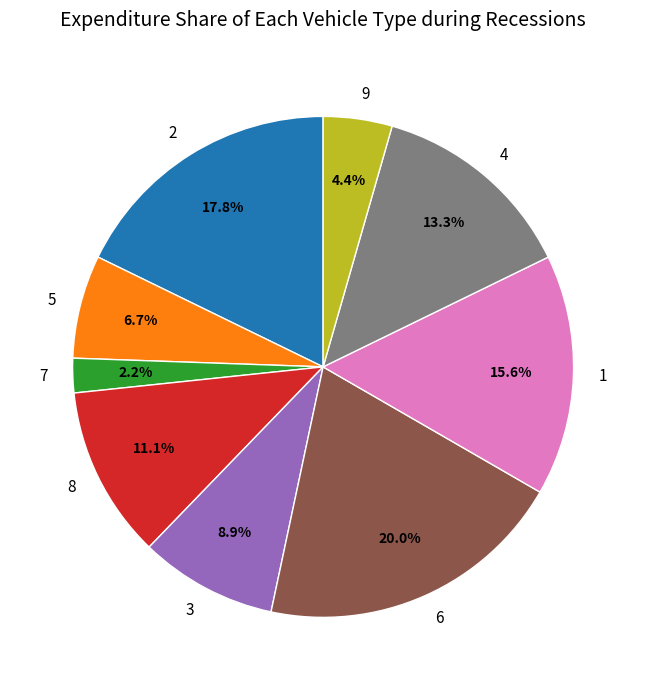

Does any single category account for the majority?

No